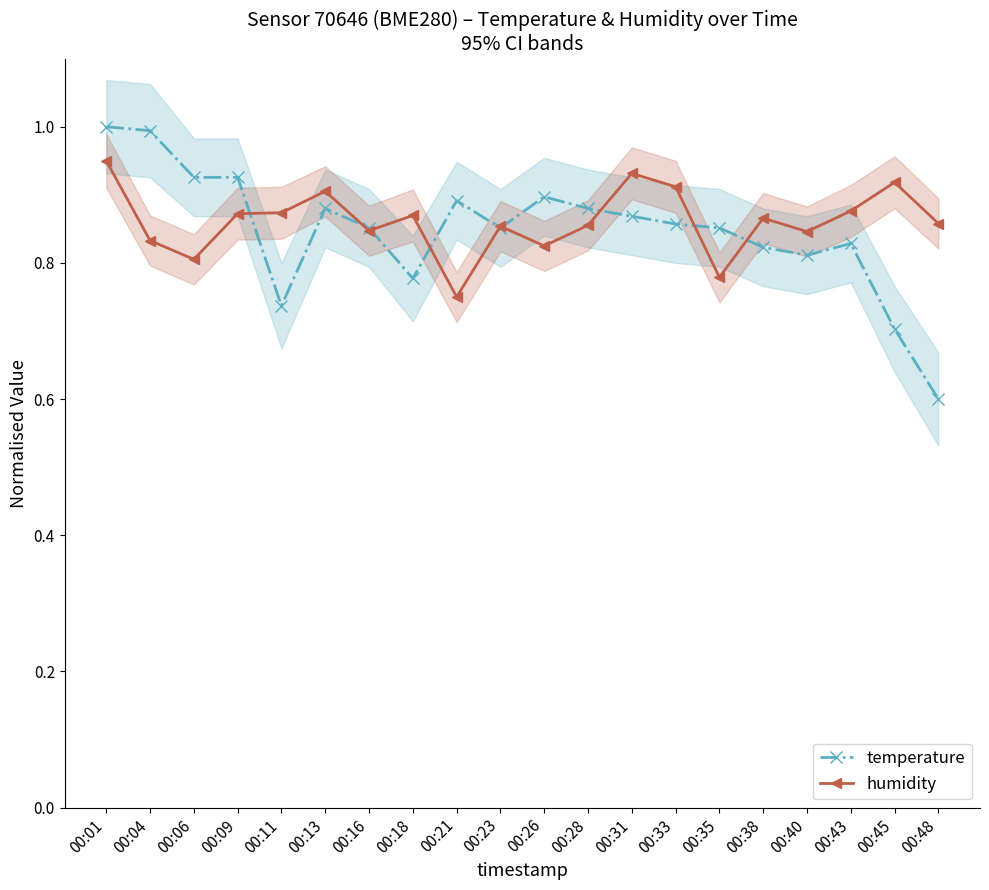

Which series changed the most between 00:31 and 00:38?

humidity